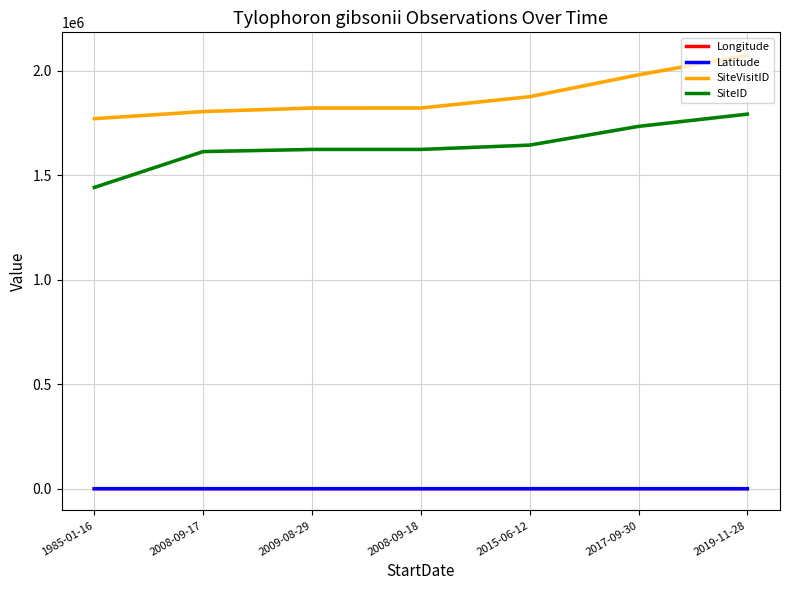

What is the smallest value displayed?

-27.3